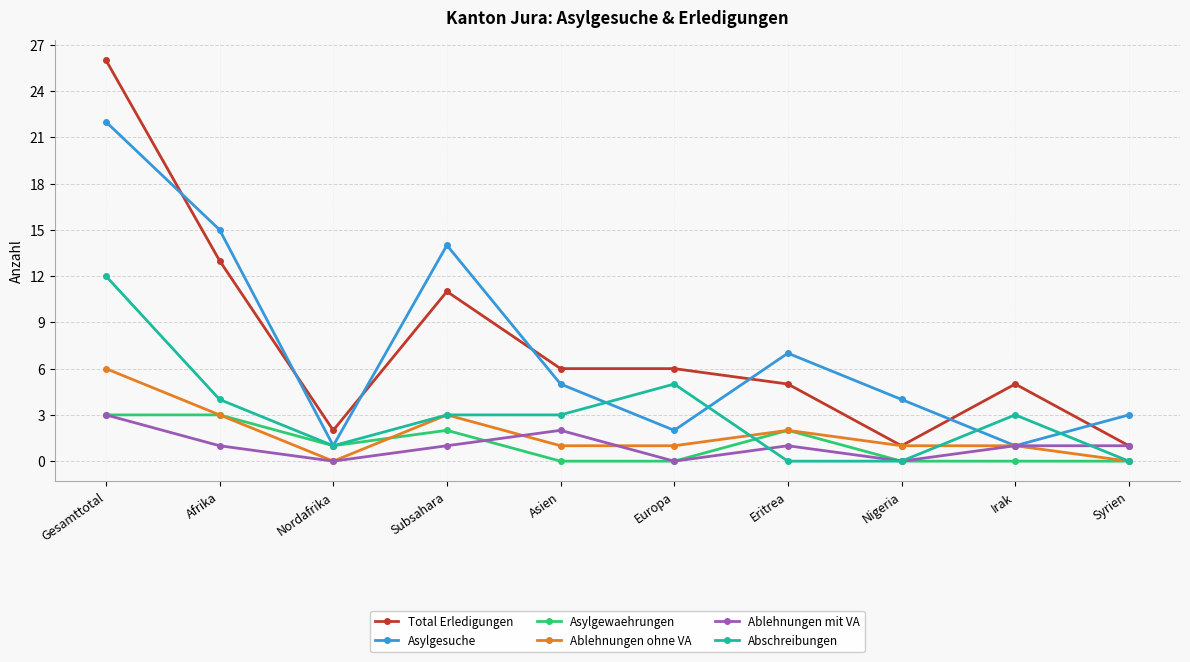

At which category is the sum across all series the highest?

Gesamttotal